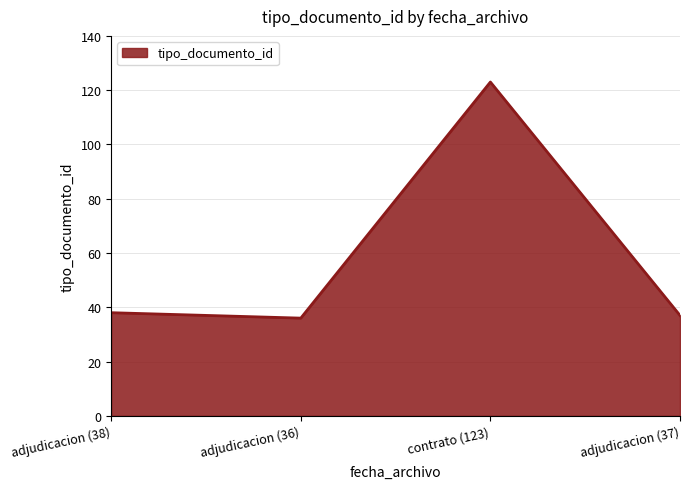

The value at adjudicacion (36) is 36. True or false?

True